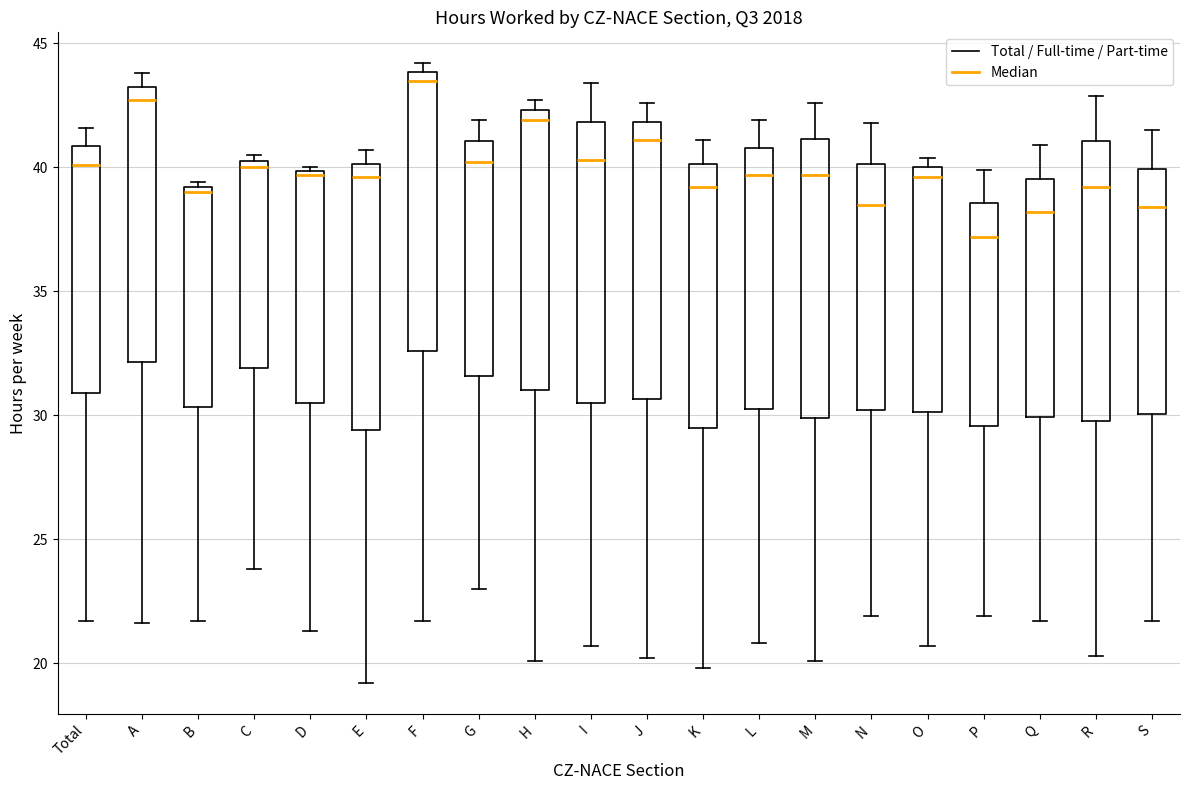

Reading left to right, transcribe this box plot: for each box, give where its median line is, the range the box spans, and where its two whiskers end, as read against the y-axis. The values are not printed on the chart, so give them approximately, as read against the axis.

Total: median 40.0, box 31.0 to 41.0, whiskers 21.5 to 41.5
A: median 42.5, box 32.0 to 43.5, whiskers 21.5 to 44.0
B: median 39.0 (just below the box's upper edge), box 30.5 to 39.0, whiskers 21.5 to 39.5
C: median 40.0, box 32.0 to 40.5, whiskers 24.0 to 40.5 (just above the box's upper edge)
D: median 39.5, box 30.5 to 40.0, whiskers 21.5 to 40.0
E: median 39.5, box 29.5 to 40.0, whiskers 19.0 to 40.5
F: median 43.5, box 32.5 to 44.0, whiskers 21.5 to 44.0 (just above the box's upper edge)
G: median 40.0, box 31.5 to 41.0, whiskers 23.0 to 42.0
H: median 42.0, box 31.0 to 42.5, whiskers 20.0 to 42.5 (just above the box's upper edge)
I: median 40.5, box 30.5 to 42.0, whiskers 20.5 to 43.5
J: median 41.0, box 30.5 to 42.0, whiskers 20.0 to 42.5
K: median 39.0, box 29.5 to 40.0, whiskers 20.0 to 41.0
L: median 39.5, box 30.5 to 41.0, whiskers 21.0 to 42.0
M: median 39.5, box 30.0 to 41.0, whiskers 20.0 to 42.5
N: median 38.5, box 30.0 to 40.0, whiskers 22.0 to 42.0
O: median 39.5, box 30.0 to 40.0, whiskers 20.5 to 40.5
P: median 37.0, box 29.5 to 38.5, whiskers 22.0 to 40.0
Q: median 38.0, box 30.0 to 39.5, whiskers 21.5 to 41.0
R: median 39.0, box 30.0 to 41.0, whiskers 20.5 to 43.0
S: median 38.5, box 30.0 to 40.0, whiskers 21.5 to 41.5